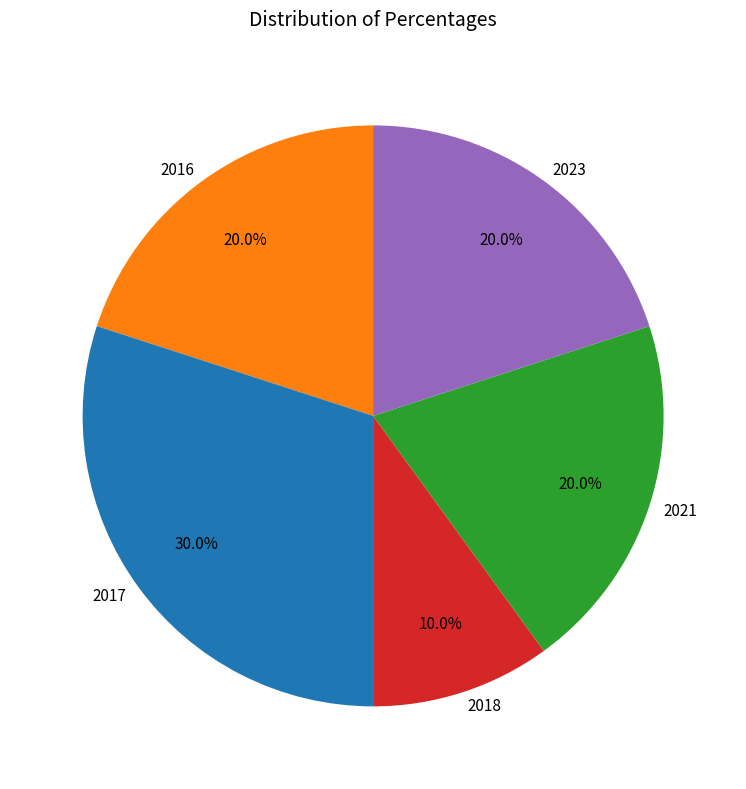

Does 2021 represent more than half of the total?

No